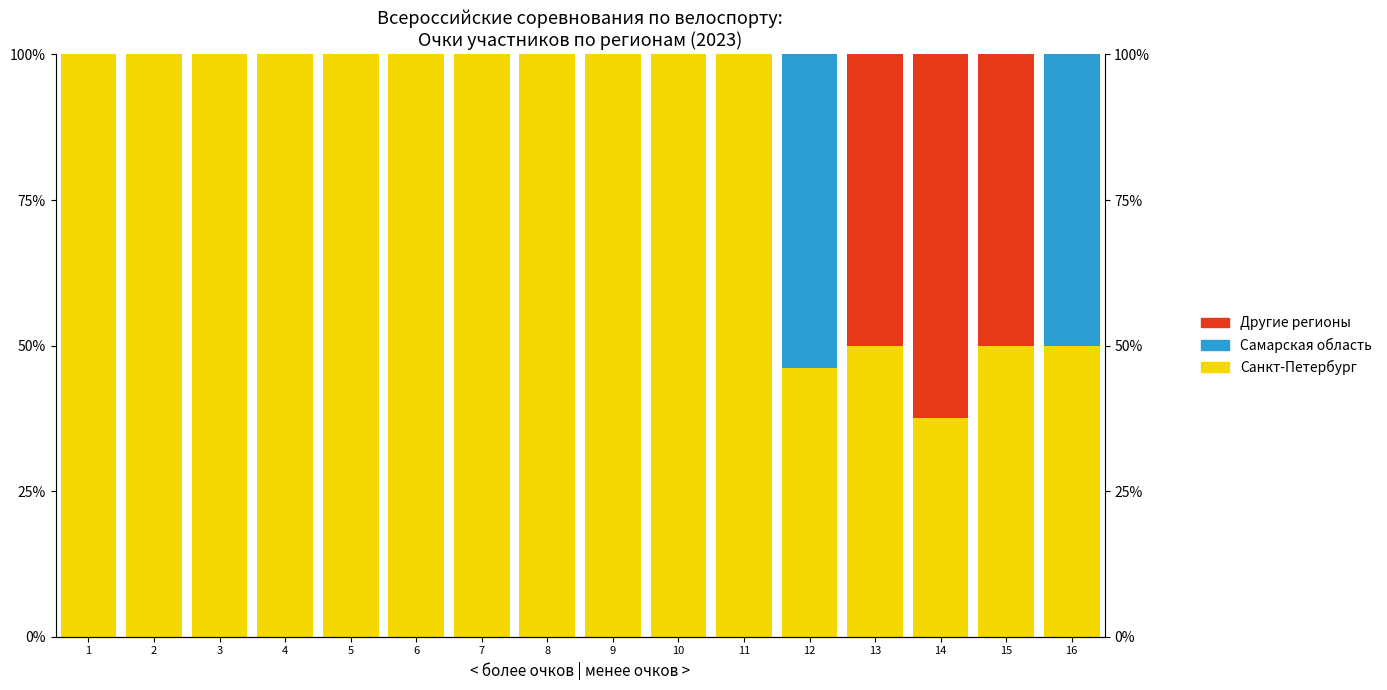

What is the difference between the second highest and second lowest values in the Санкт-Петербург series?

0.5